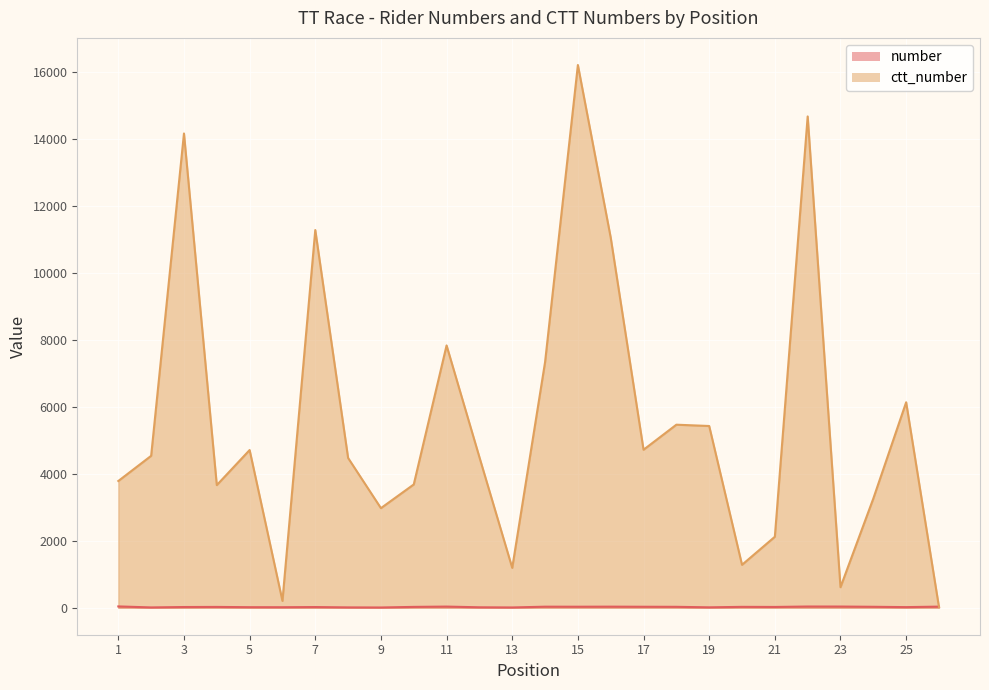

What is the smallest value displayed?

3